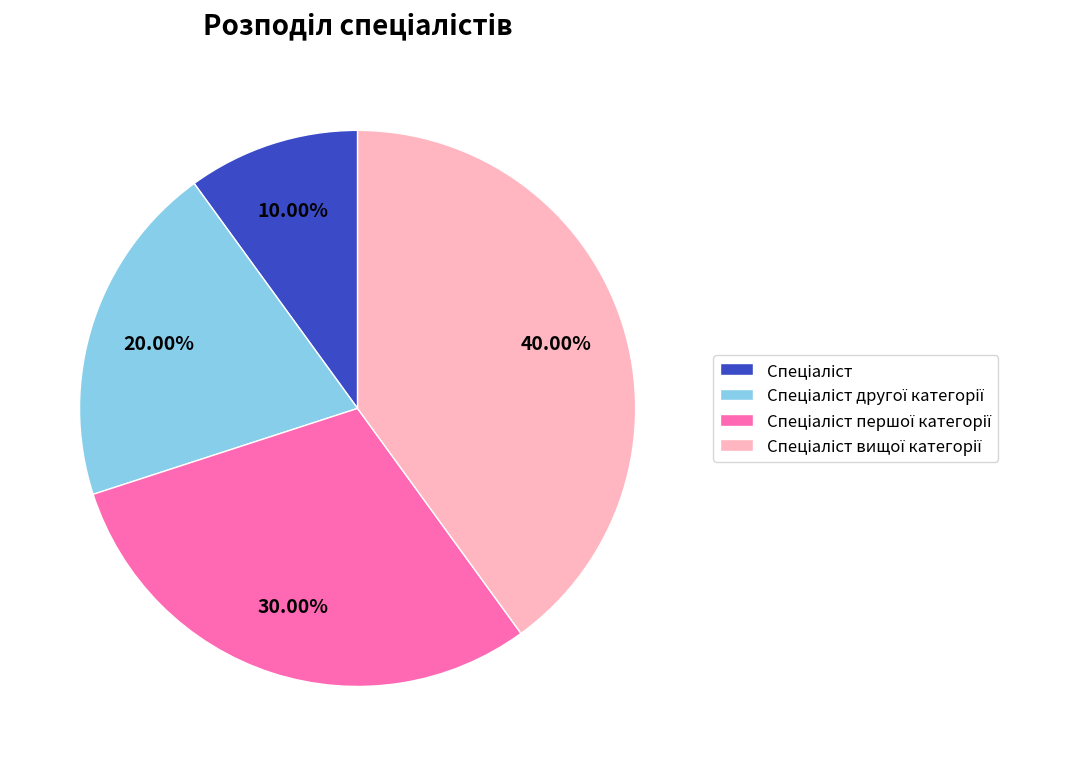

Is there any slice that represents more than half of the pie?

No